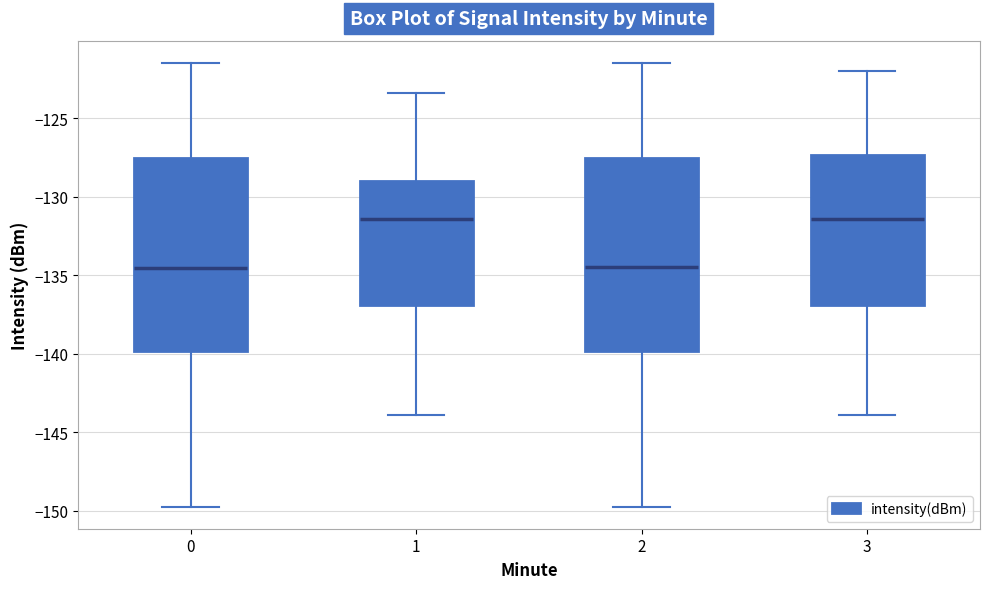

Reading left to right, read every box against the y-axis: the position of its median line, the range the box covers, and the ends of its whiskers. The values are not printed on the chart, so give them approximately, as read against the axis.

0: median -134.5, box -140.0 to -127.5, whiskers -149.5 to -121.5
1: median -131.5, box -137.0 to -129.0, whiskers -144.0 to -123.5
2: median -134.5, box -140.0 to -127.5, whiskers -149.5 to -121.5
3: median -131.5, box -137.0 to -127.5, whiskers -144.0 to -122.0